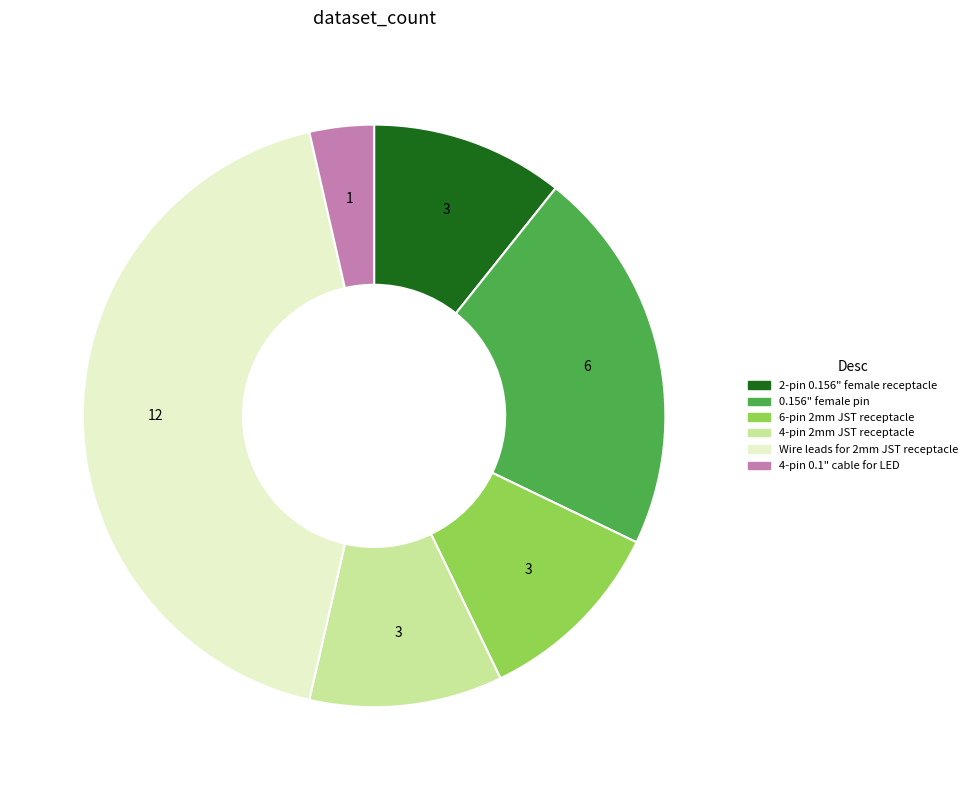

Do 6-pin 2mm JST receptacle and Wire leads for 2mm JST receptacle together represent more than half of the pie?

Yes